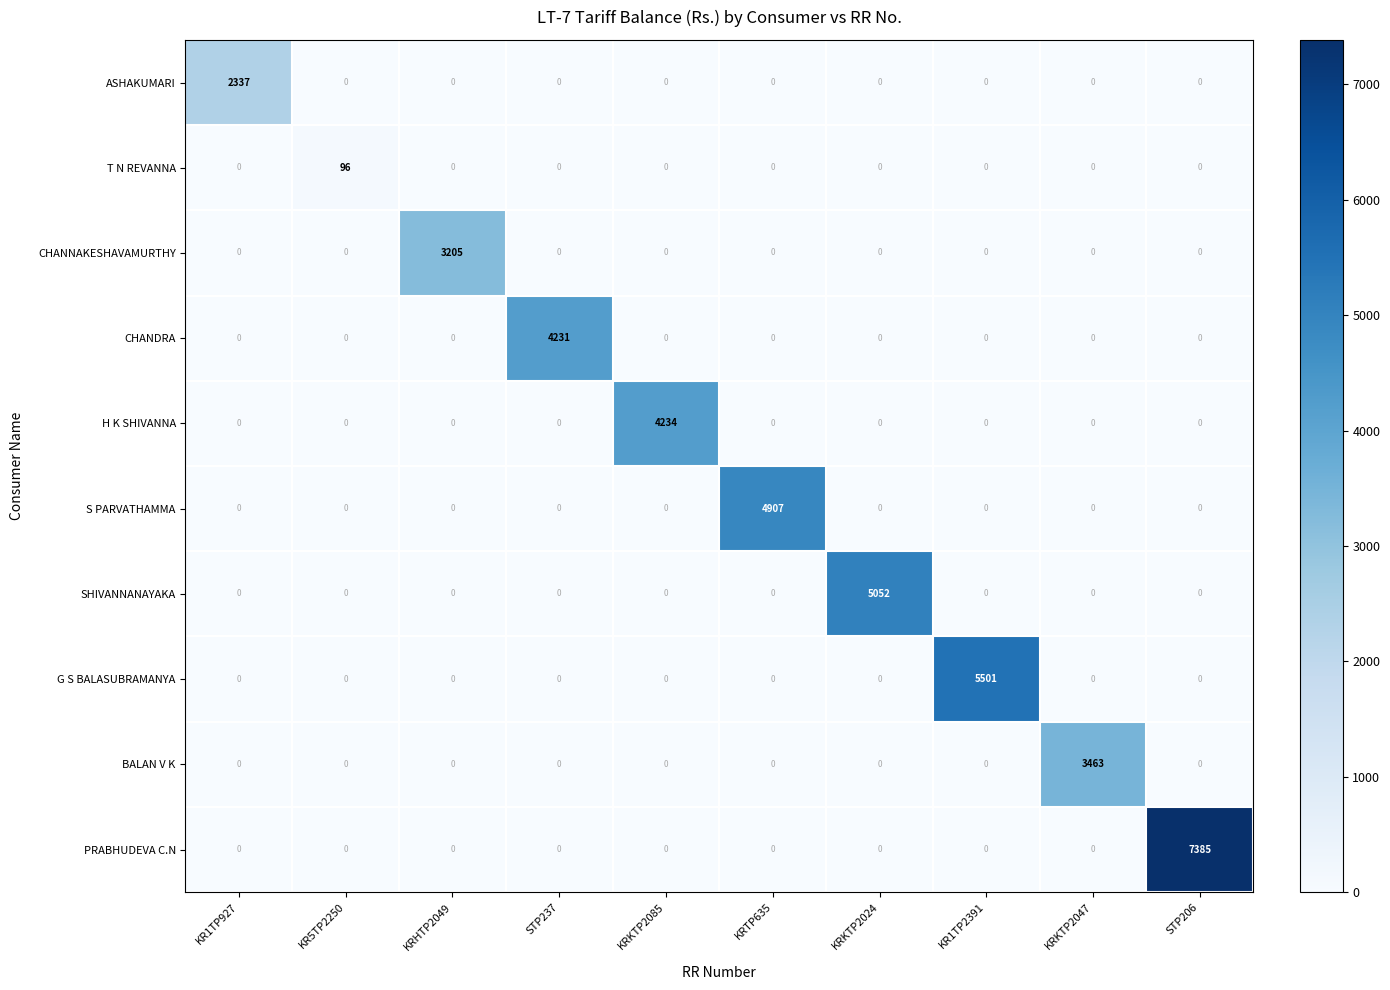

Rank the series by their maximum value, from highest to lowest.

PRABHUDEVA C.N, G S BALASUBRAMANYA, SHIVANNANAYAKA, S PARVATHAMMA, H K SHIVANNA, CHANDRA, BALAN V K, CHANNAKESHAVAMURTHY, ASHAKUMARI, T N REVANNA